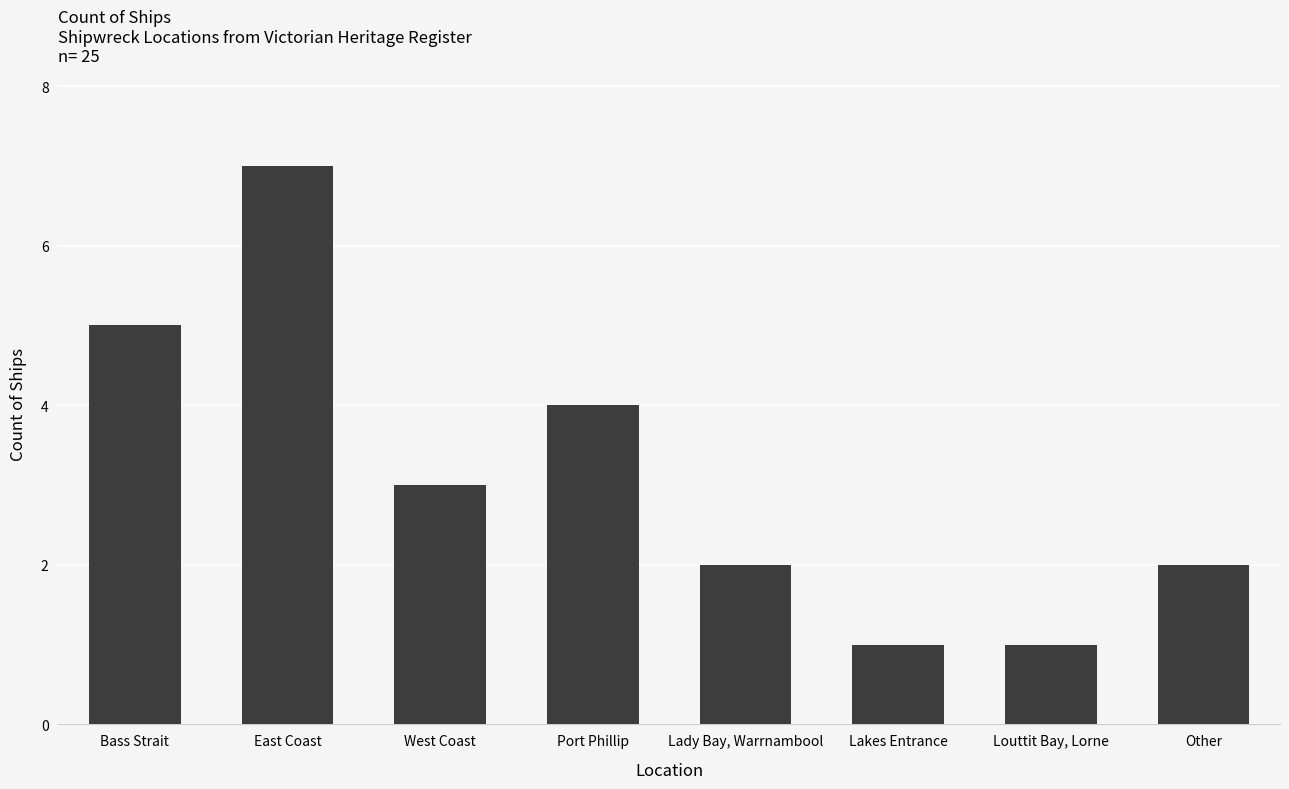

What is the value of the 1st bar from the left?

5